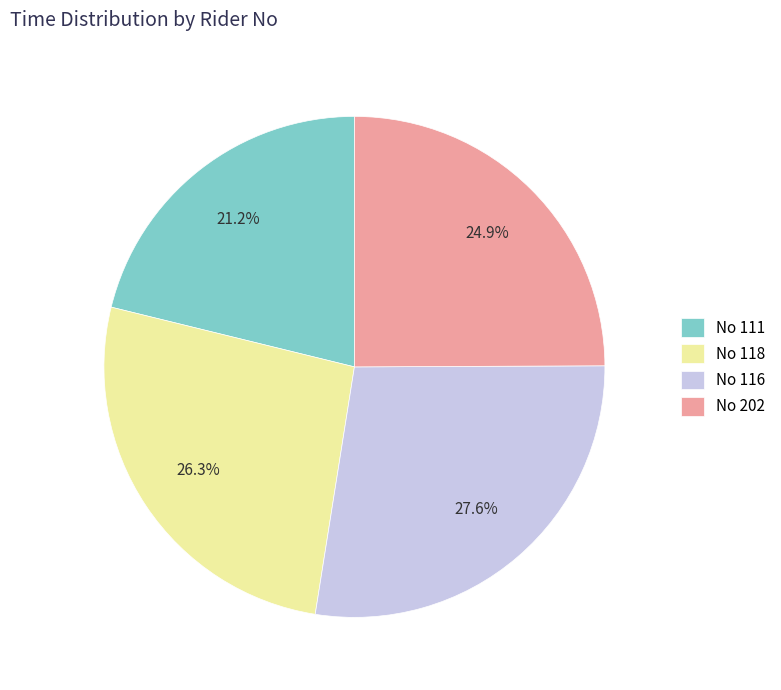

How many segments does this pie chart have?

4